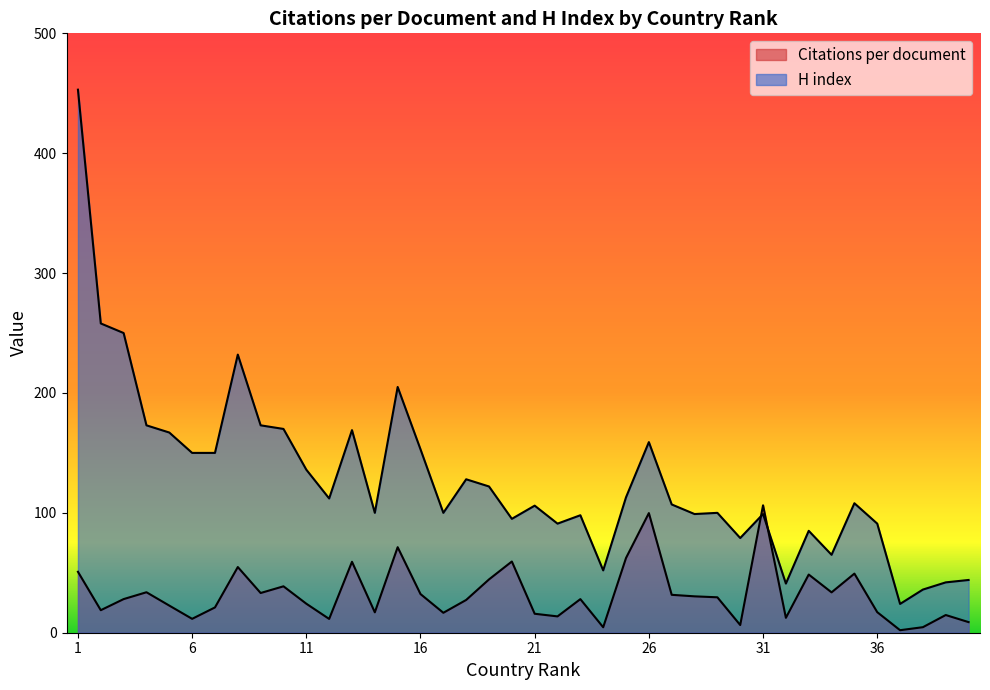

The value of H index at 33 is 85.0. True or false?

True